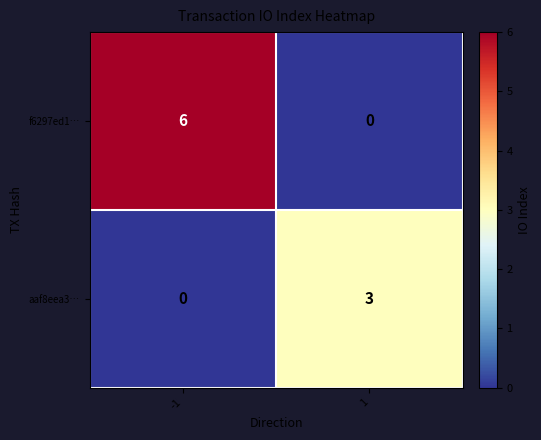

What value does the f6297ed1… series have at -1?

6